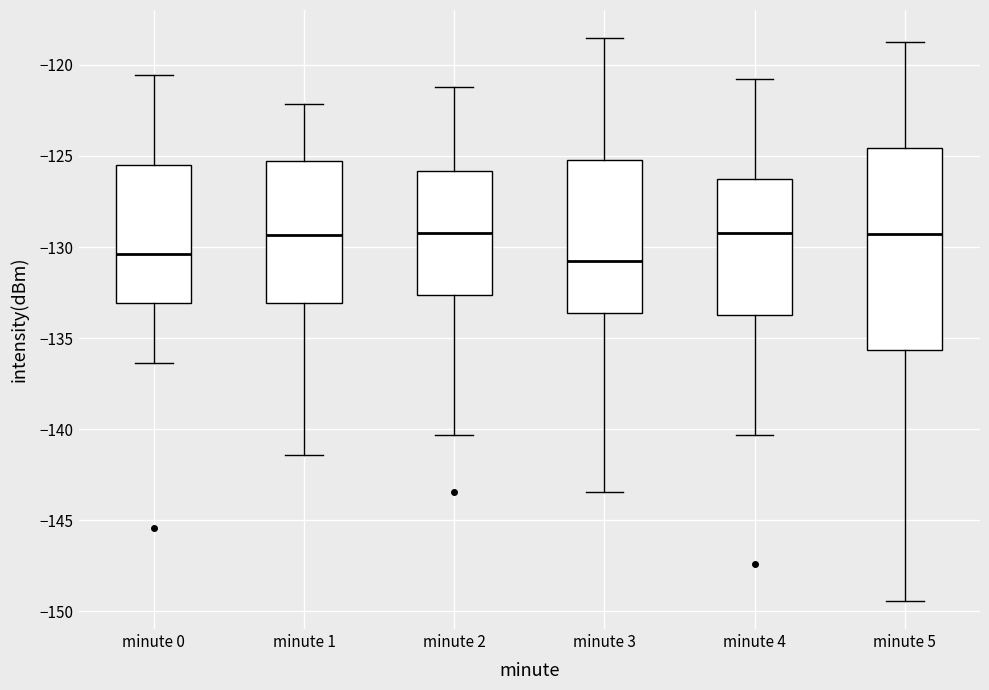

Comparing the boxes themselves (not the whiskers), which one is the tallest?

minute 5